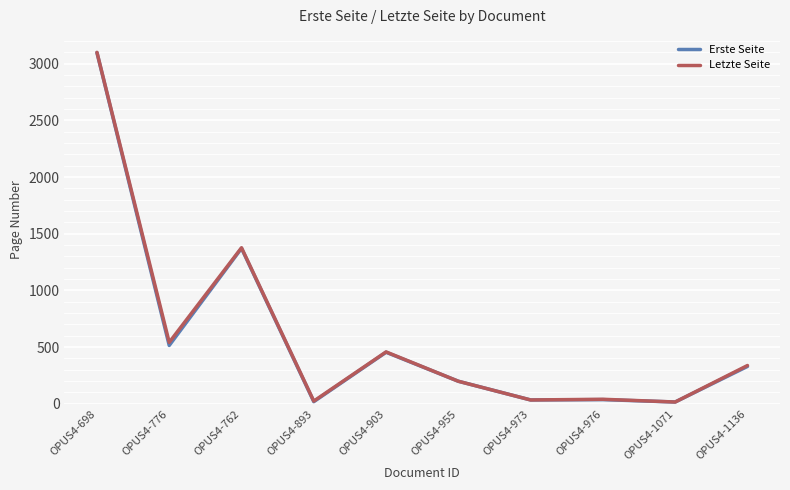

Rank the series at OPUS4-776 from highest to lowest value.

Letzte Seite, Erste Seite